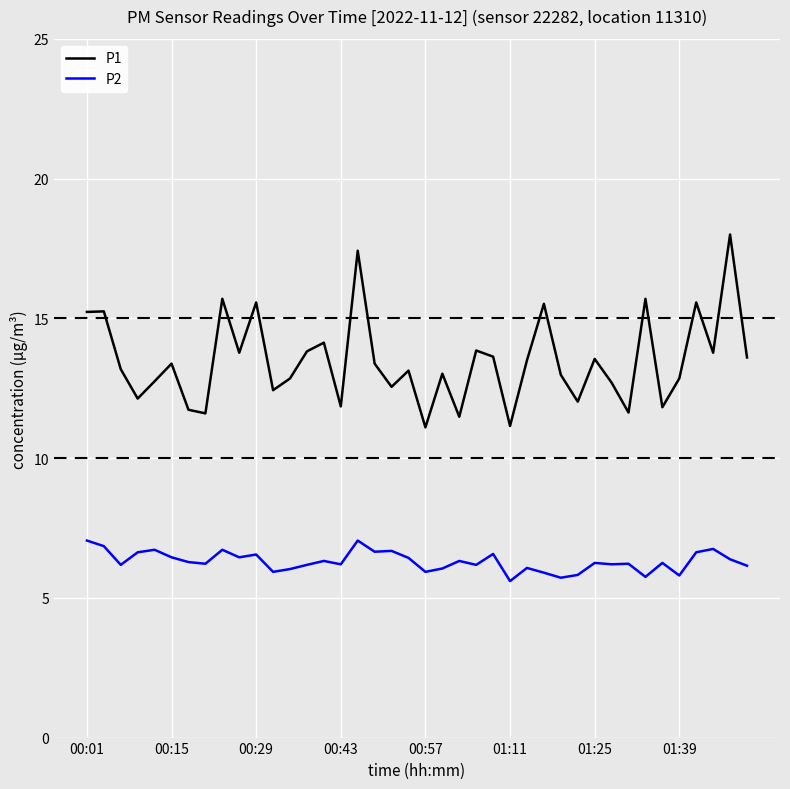

How many distinct data groups are displayed?

2